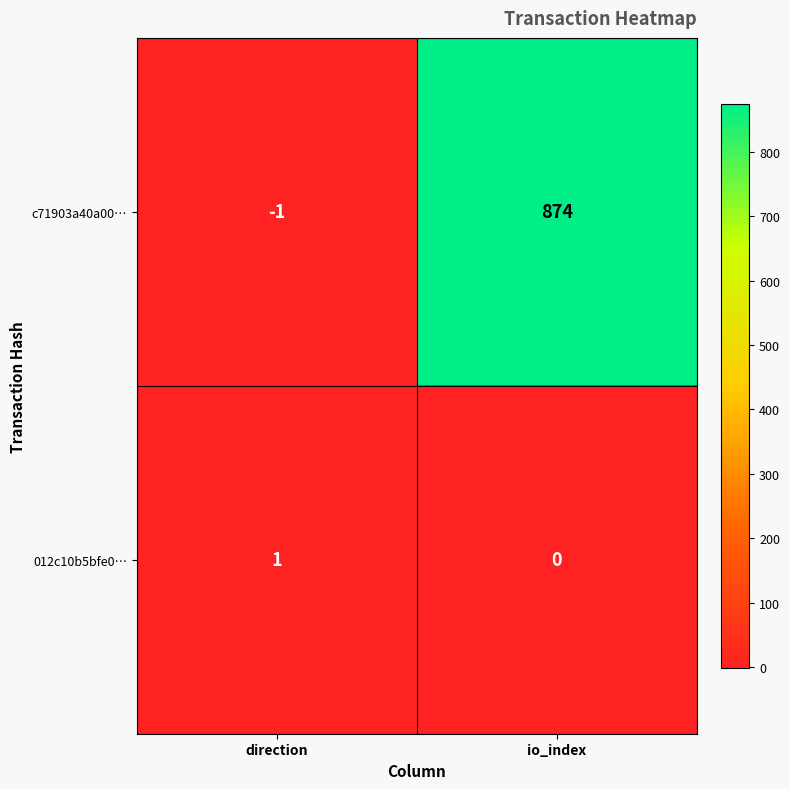

What is the difference between the c71903a40a00… values at io_index and direction?

875